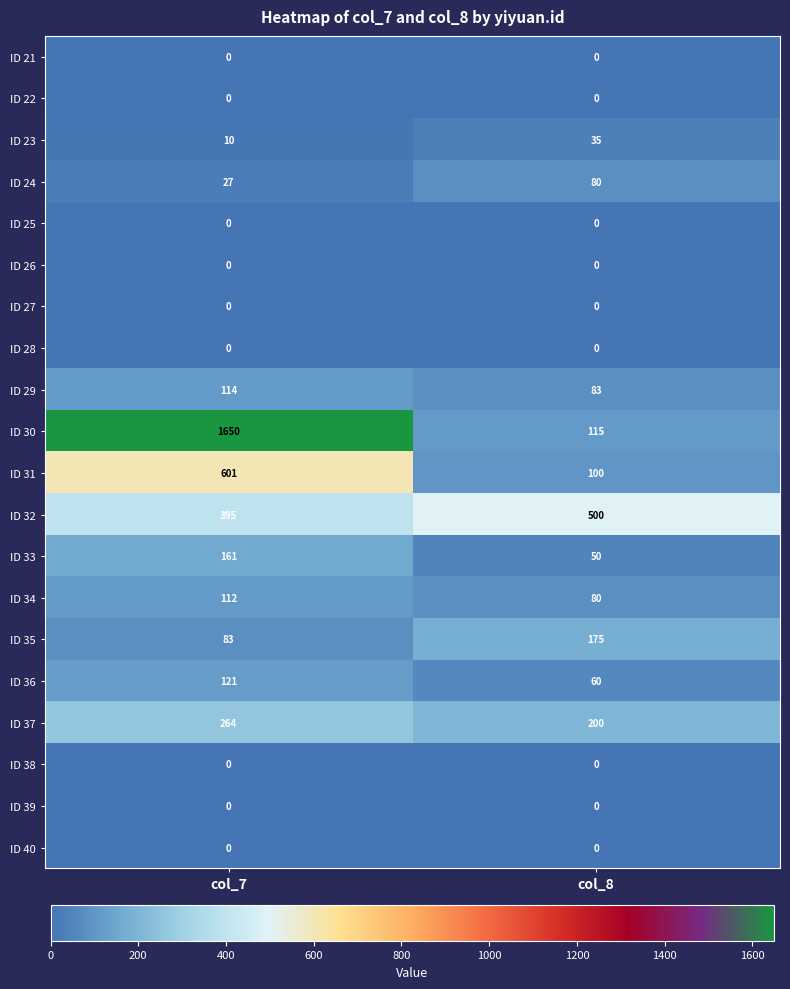

List the labels in order of ID 31 value, smallest first.

col_8, col_7